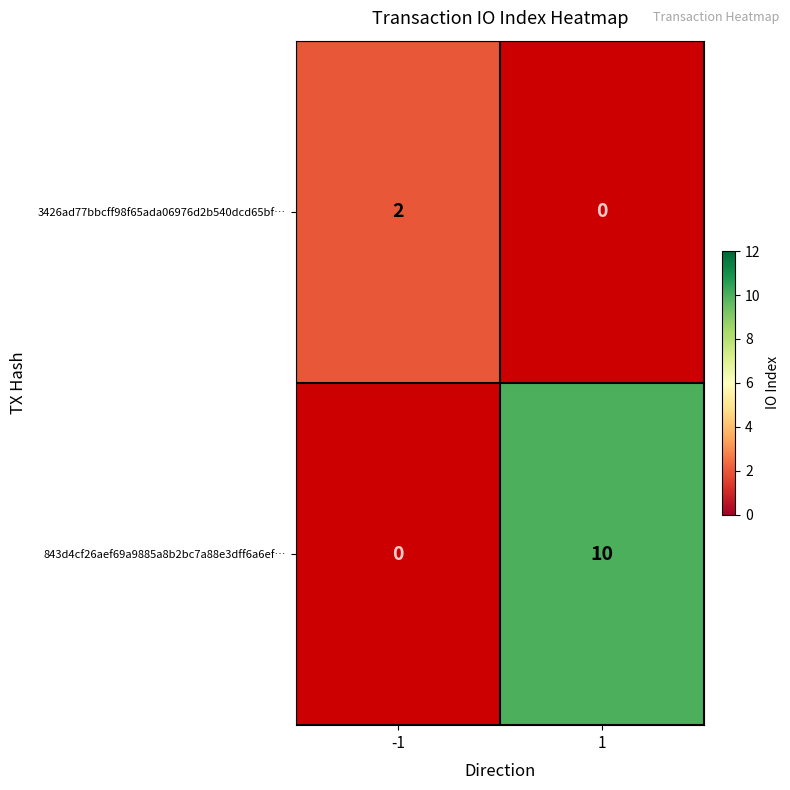

The value of 843d4cf26aef69a9885a8b2bc7a88e3dff6a6ef… at 1 is 10. True or false?

True